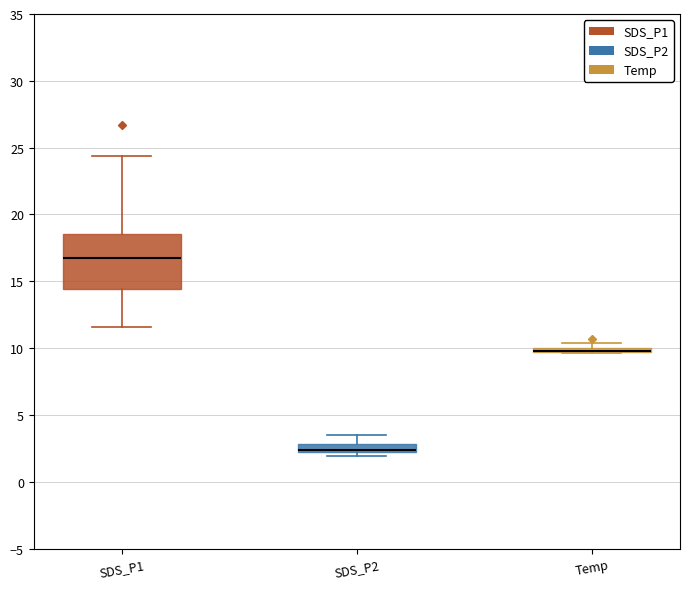

Where does the median line of the box for SDS_P2 sit on the y-axis? The values are not printed on the chart, so give them approximately, as read against the axis.

2.5